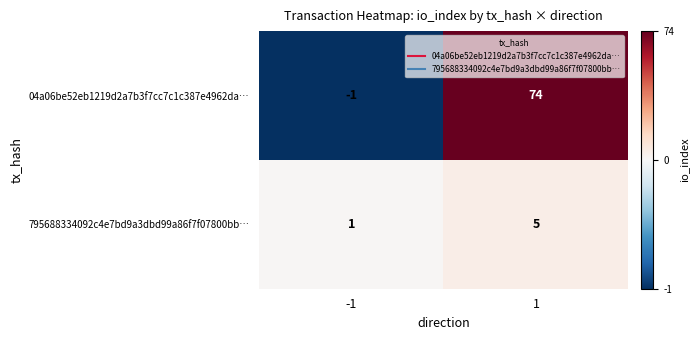

What is the difference between the highest and lowest values at -1?

2